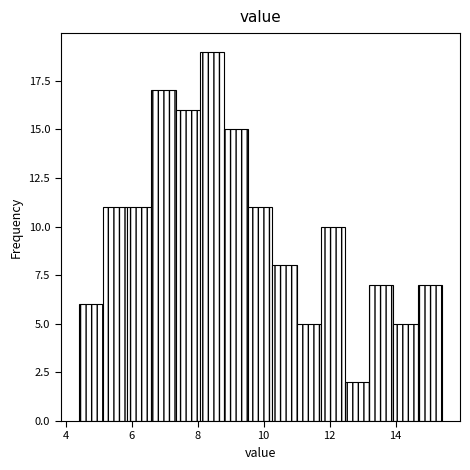

Around what value on the x-axis is the tallest bar? Give the approximate position of its centre, as read against the axis.

8.4